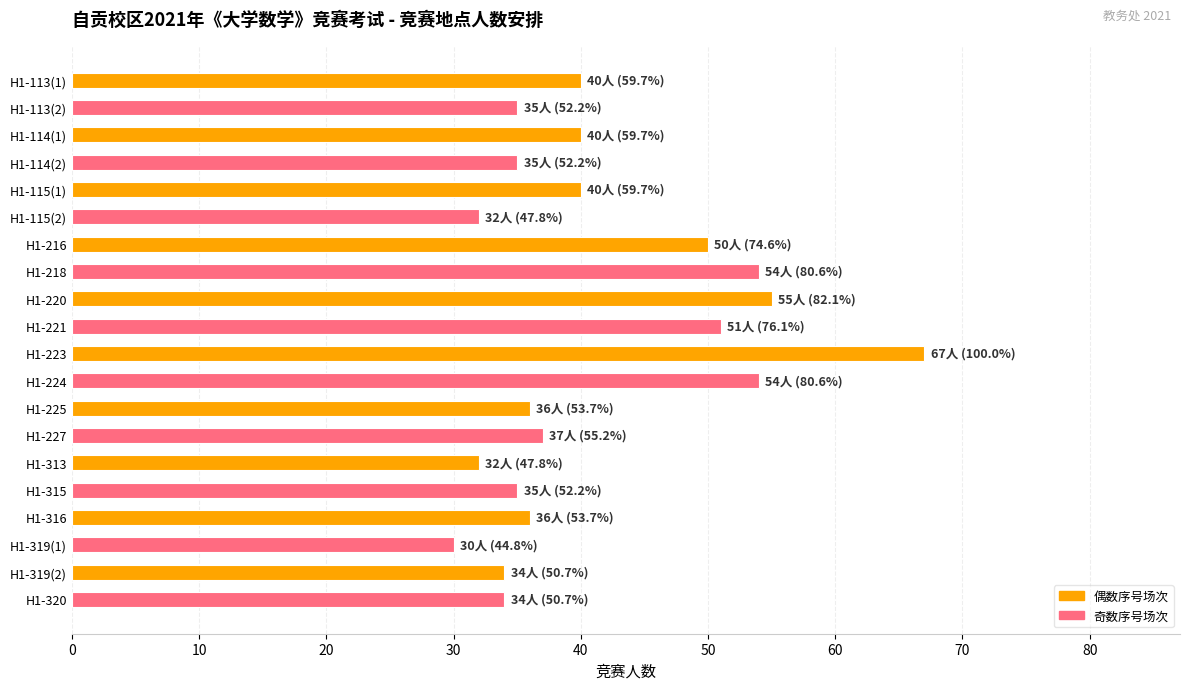

What is the ratio of the value at H1-115(2) to the value at H1-220?

0.6